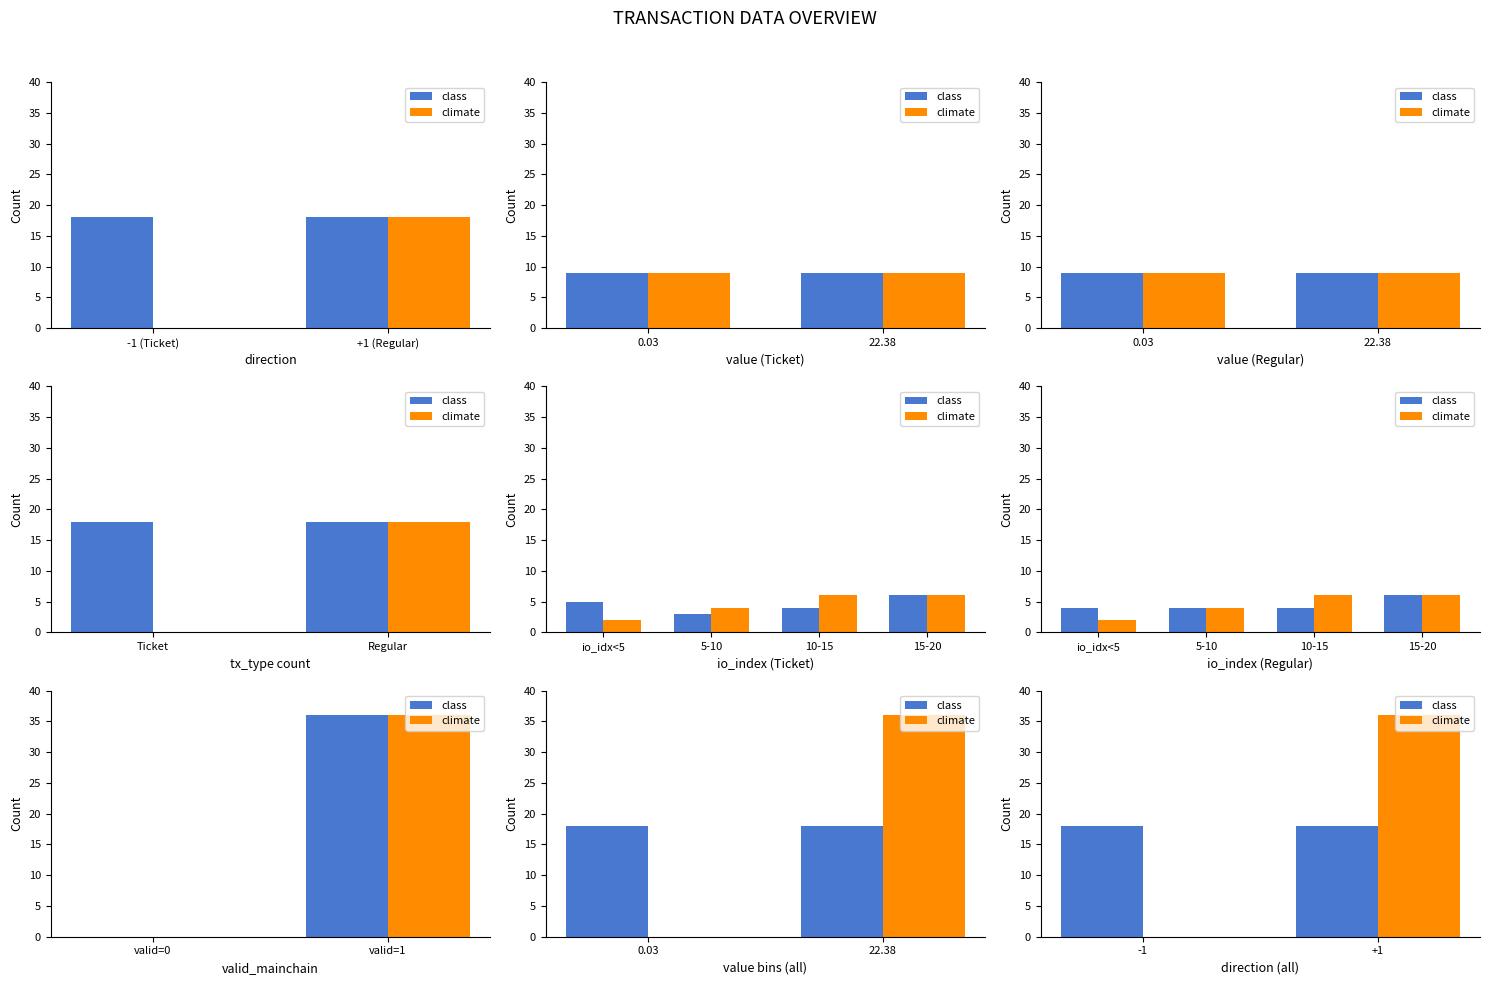

Does the chart contain any negative values?

No